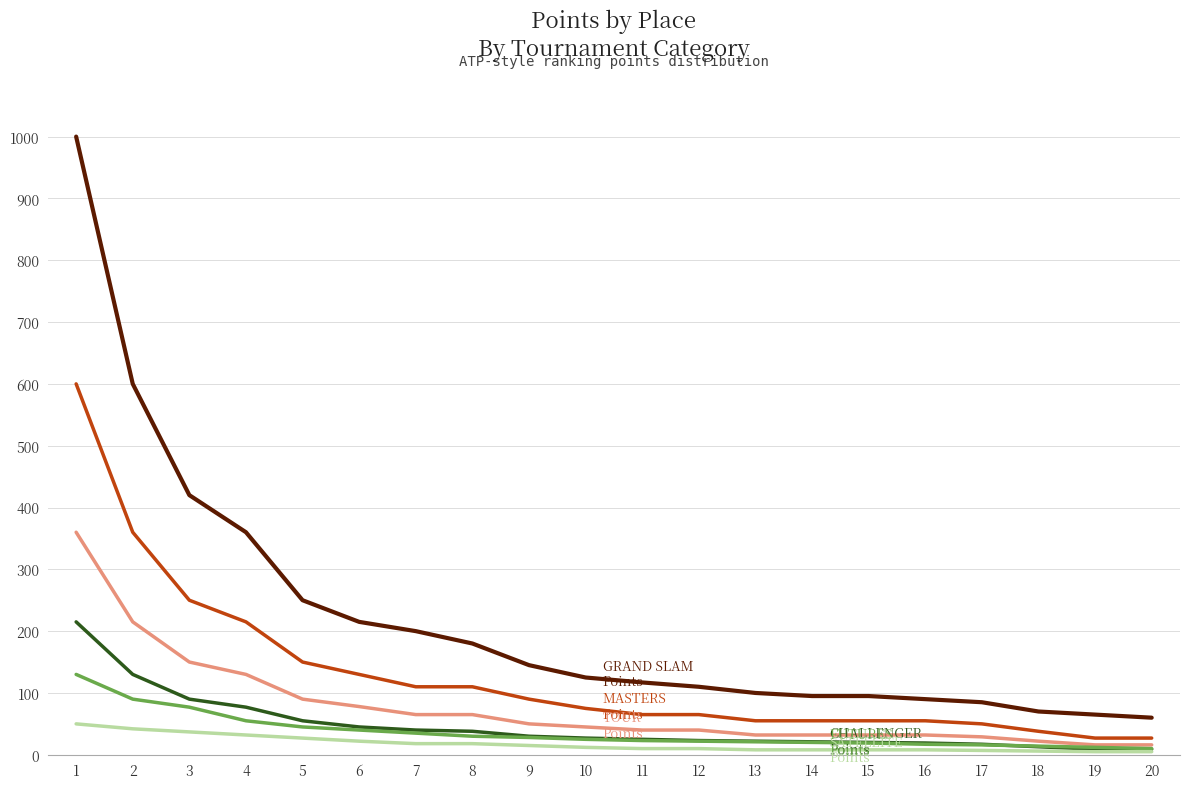

What is the greatest value displayed?

1000